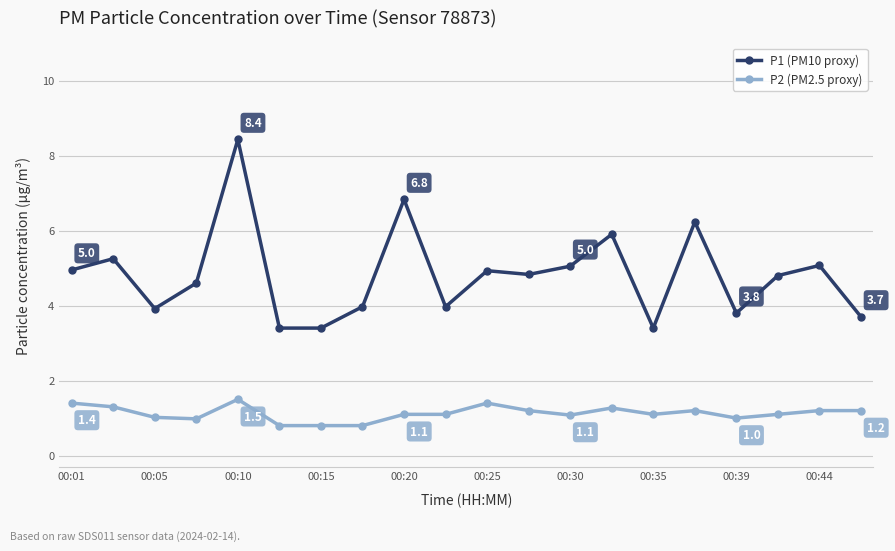

What is the value of the P1 (PM10 proxy) point at the 20th from the left?

3.7